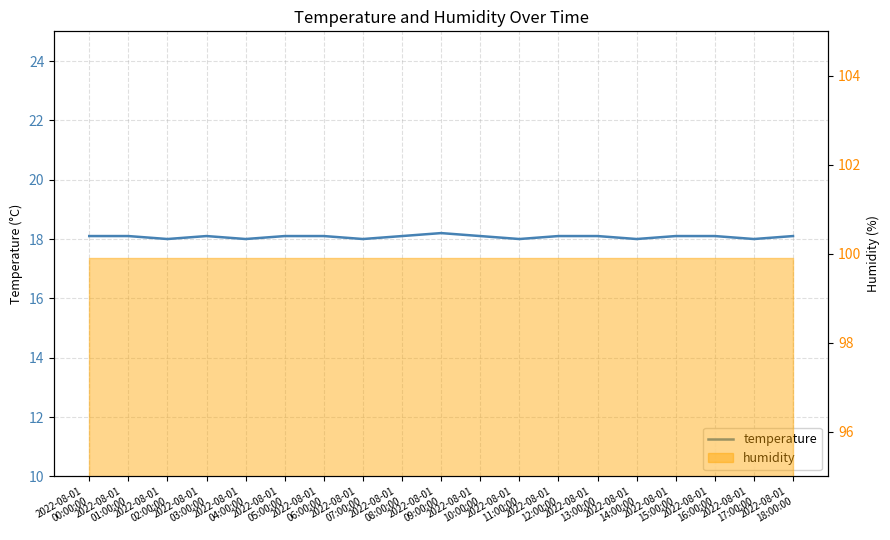

What is the ratio of the value at 2022-08-01
02:00:00 to the value at 2022-08-01
08:00:00?

1.0